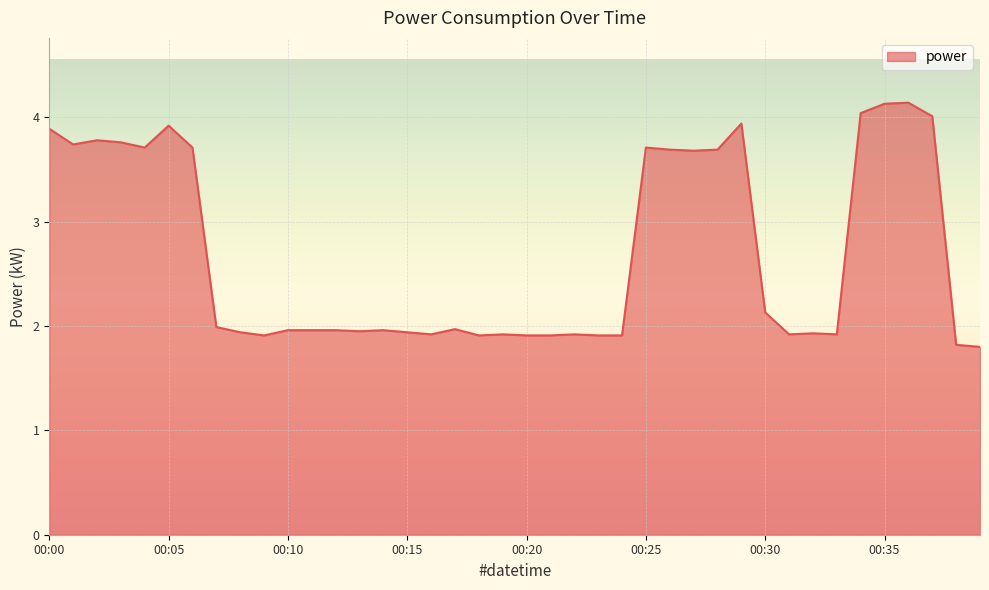

What is the greatest value displayed?

4.1